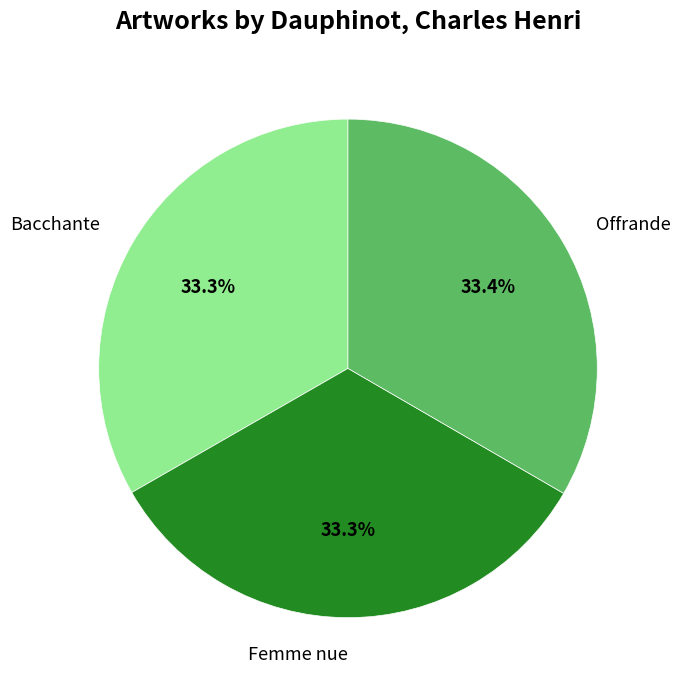

Is the sum of Offrande and Femme nue greater than half?

Yes